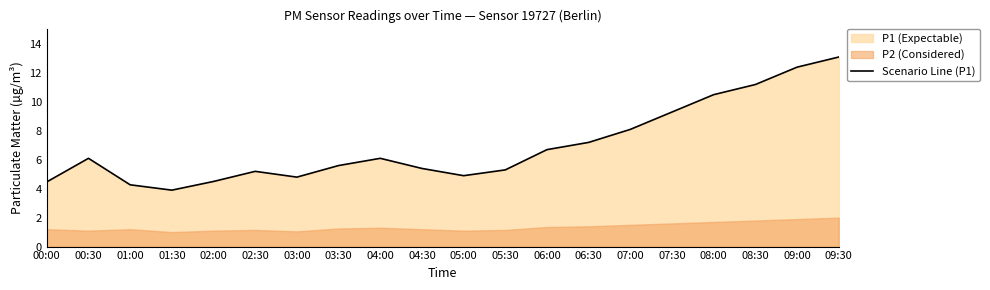

Reading left to right, transcribe all the data shown in this chart.

00:00=4.5	00:30=6.1	01:00=4.3	01:30=3.9	02:00=4.5	02:30=5.2	03:00=4.8	03:30=5.6	04:00=6.1	04:30=5.4	05:00=4.9	05:30=5.3	06:00=6.7	06:30=7.2	07:00=8.1	07:30=9.3	08:00=10.5	08:30=11.2	09:00=12.4	09:30=13.1